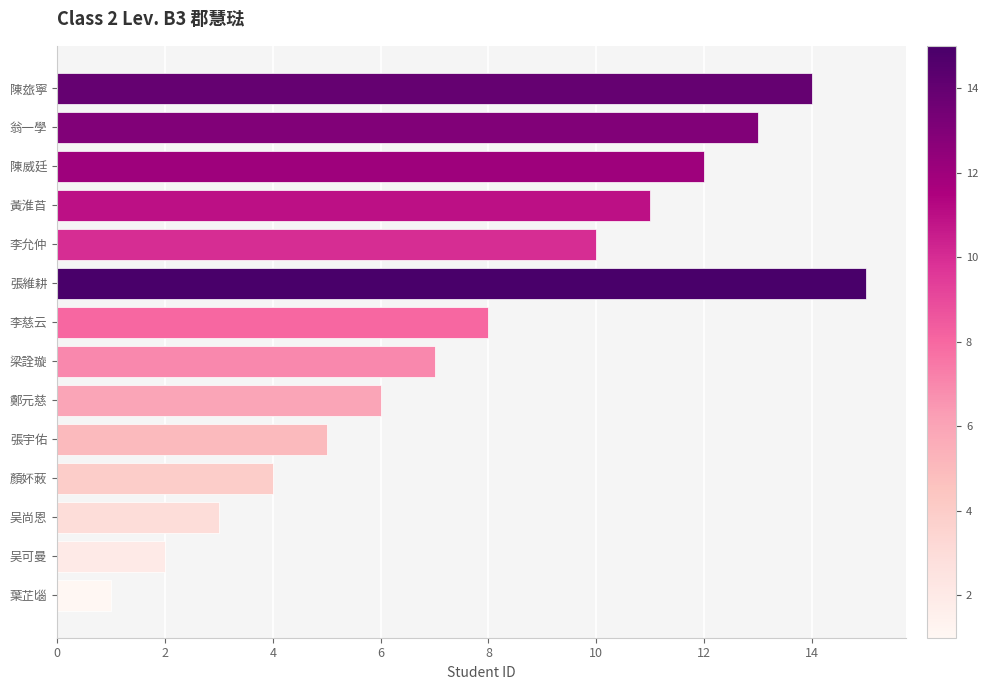

At which category does the chart reach its peak across all series?

張維耕